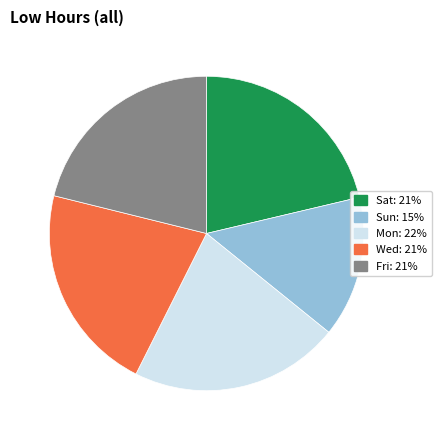

Is there any slice that represents more than half of the pie?

No